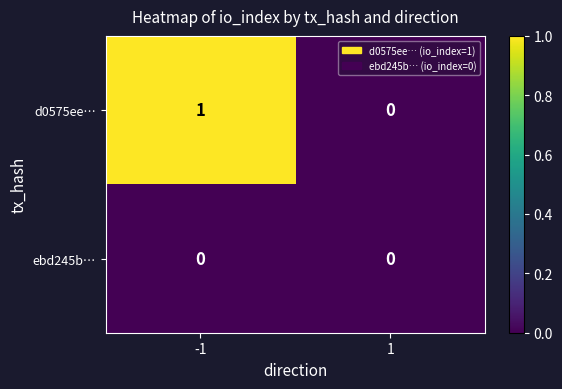

Which series changed the most between -1 and 1?

d0575ee…